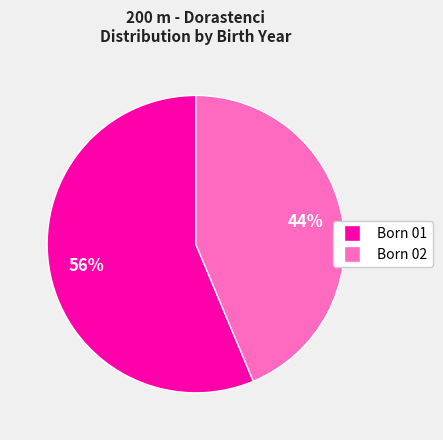

To the nearest percent, what is the average slice percentage?

50%